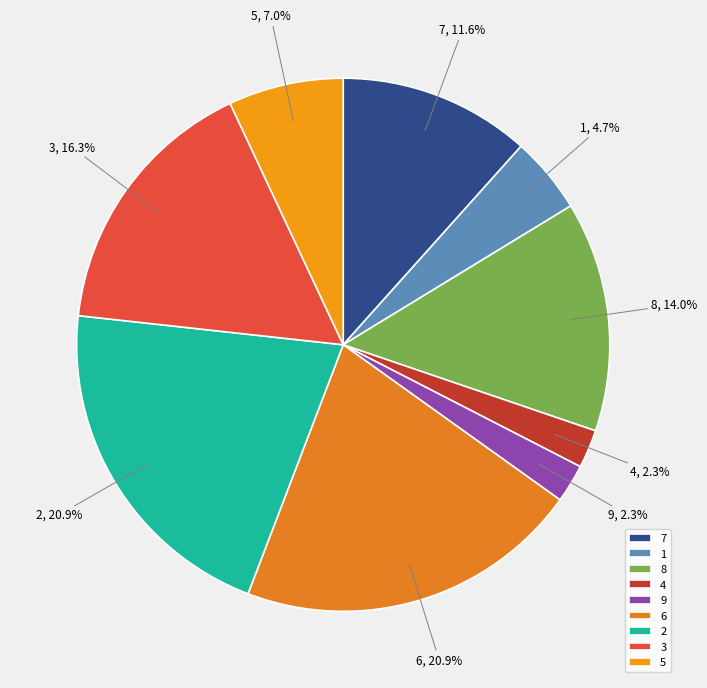

Approximately how many times larger is the value at 8 compared to 3?

0.9